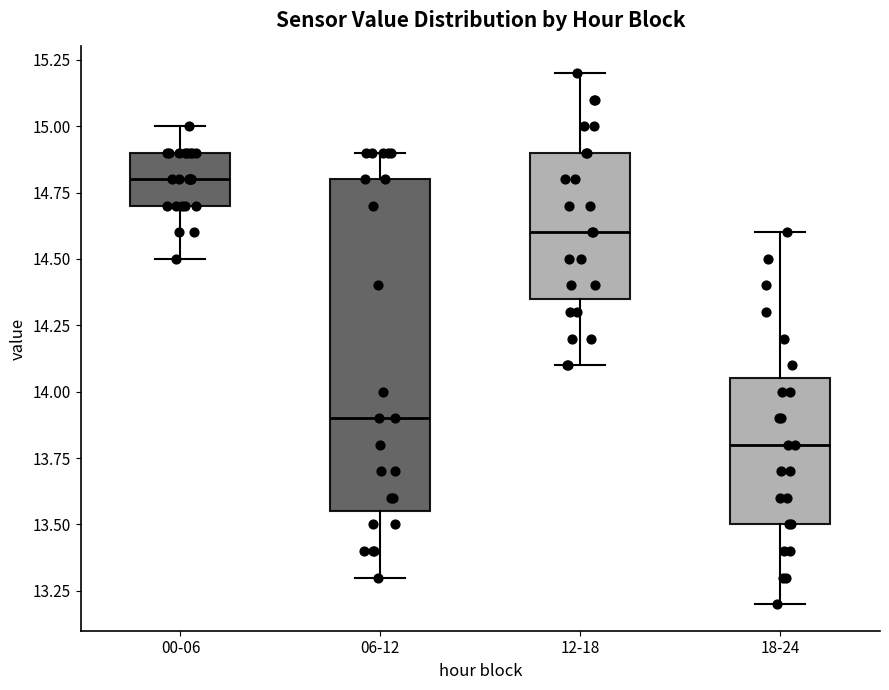

Where does the median line of the box for 12-18 sit on the y-axis? The values are not printed on the chart, so give them approximately, as read against the axis.

14.60